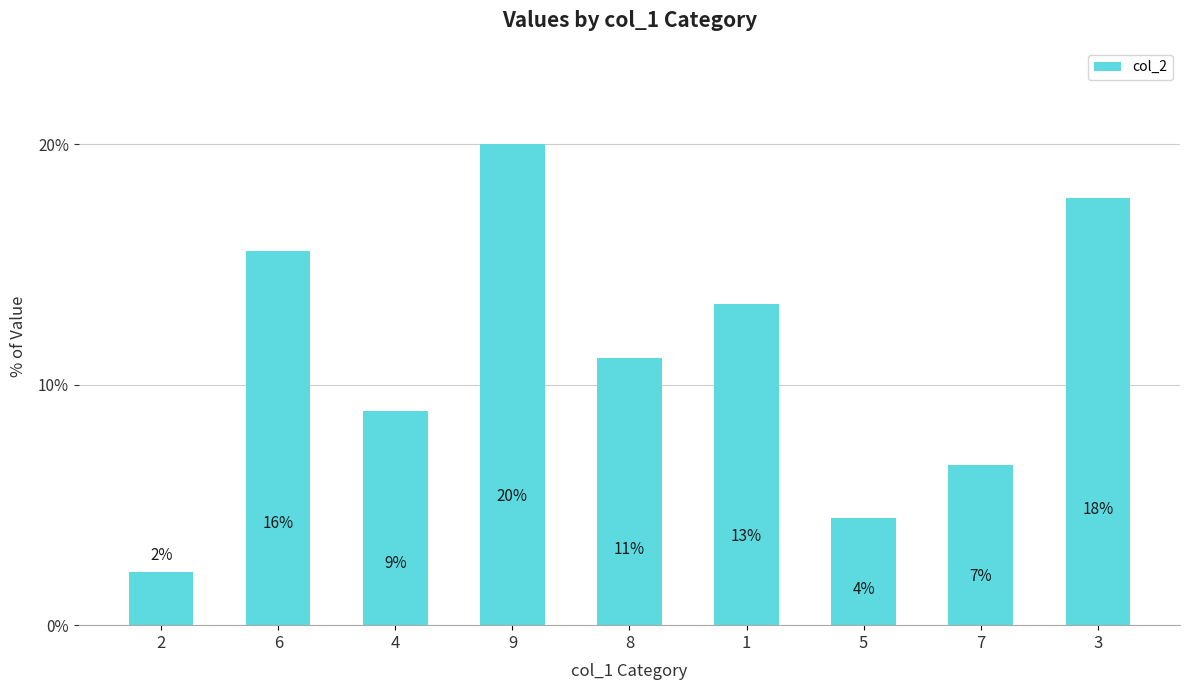

How many bars are there in total?

9